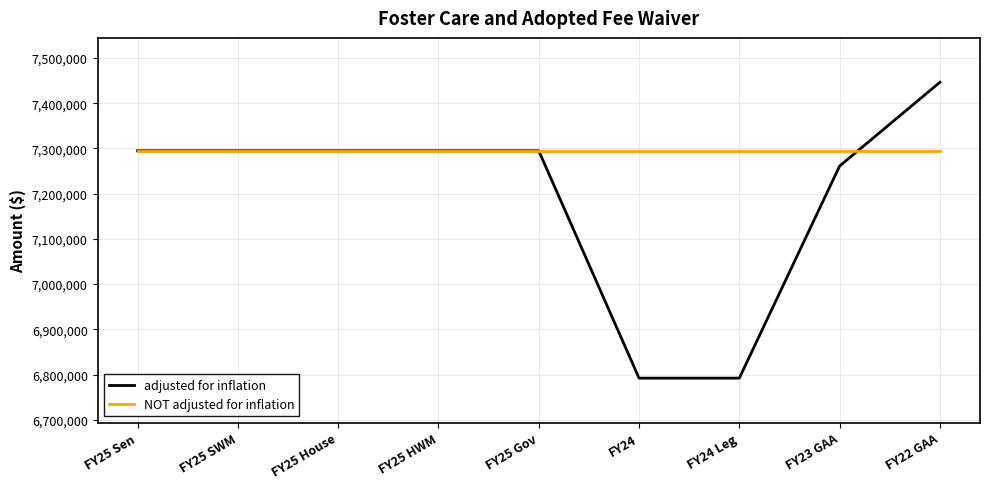

Is it true that NOT adjusted for inflation equals 11433386 at FY22 GAA?

False